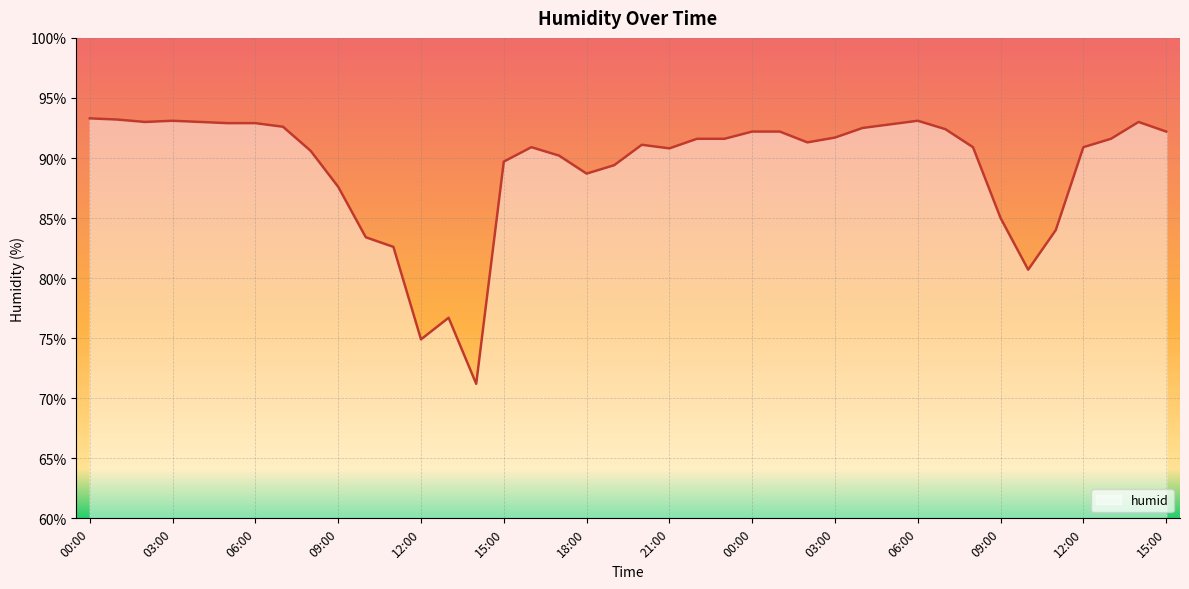

What is the maximum value shown in the chart?

93.3